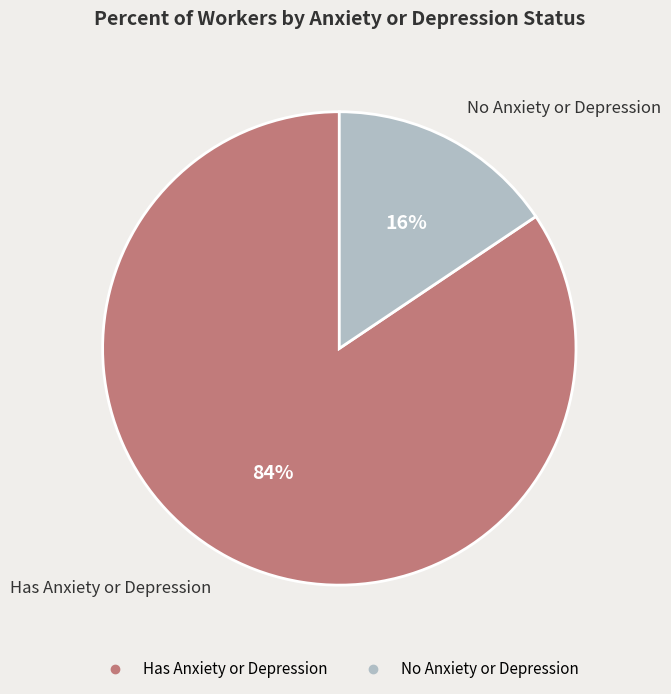

True or false: No Anxiety or Depression accounts for 16% of the total.

True